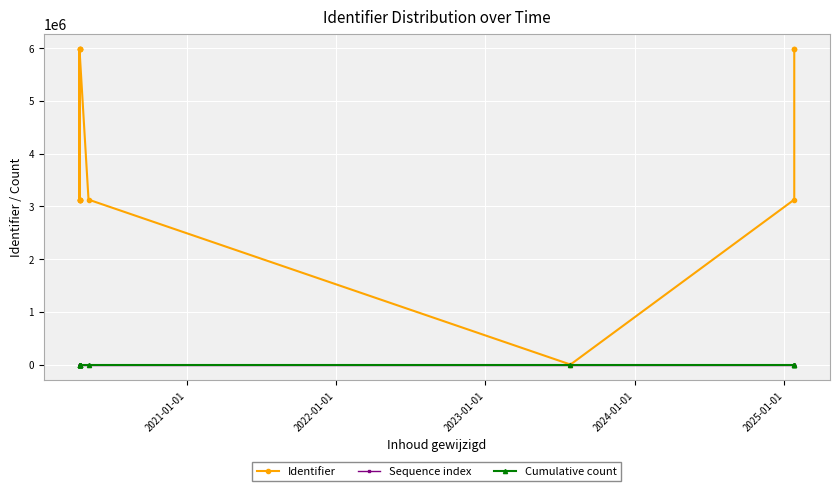

True or false: Identifier has more than 1 points higher than both neighbors.

True